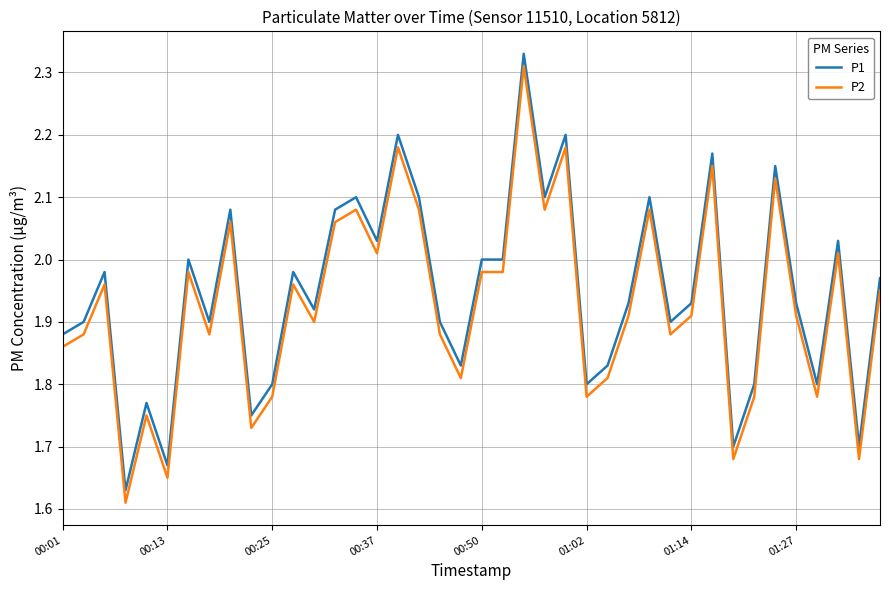

True or false: P2 and P1 cross at least once.

False